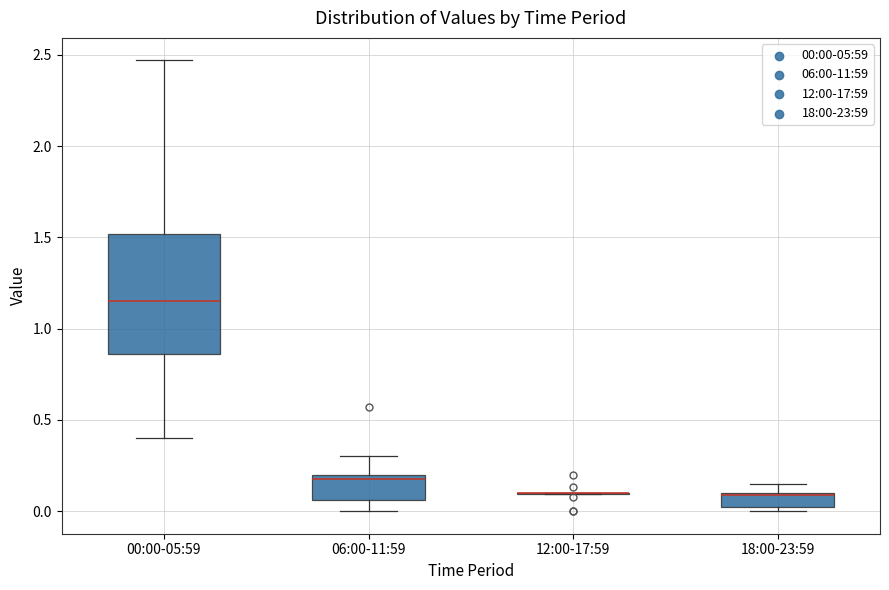

Which box is the tallest, from its lower edge to its upper edge?

00:00-05:59